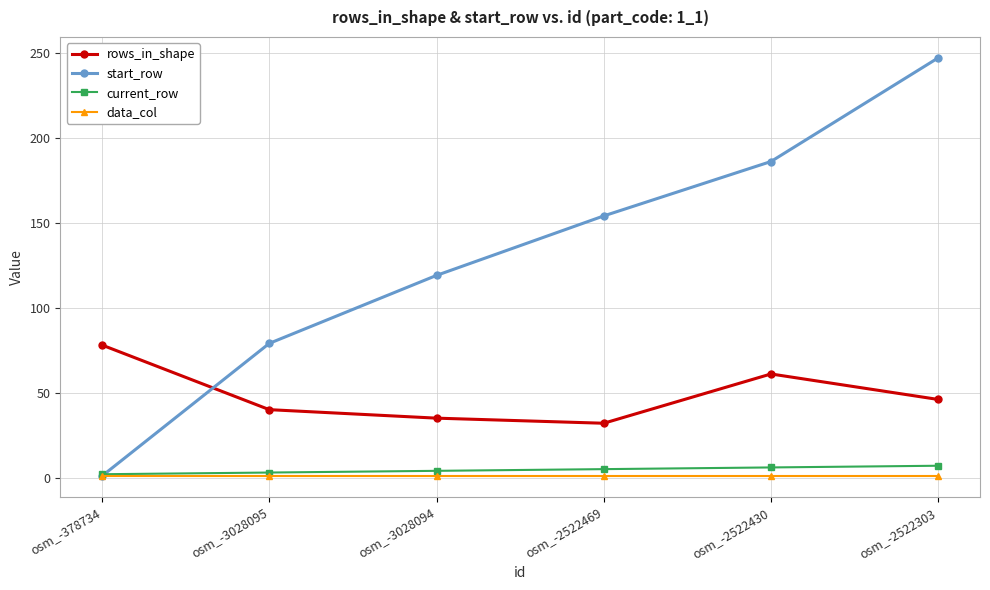

What is the label of the 3rd point from the right?

osm_-2522469